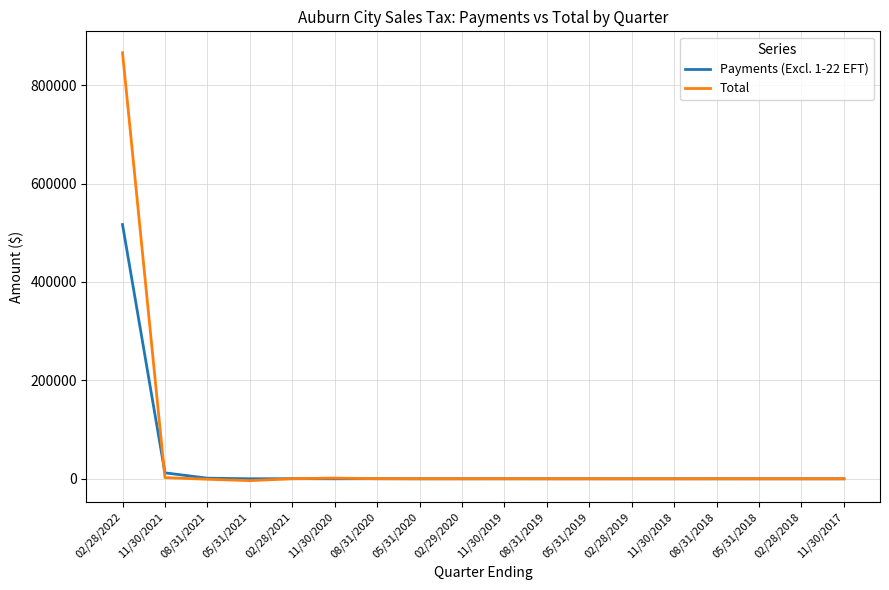

What is the maximum value for Payments (Excl. 1-22 EFT)?

516721.8